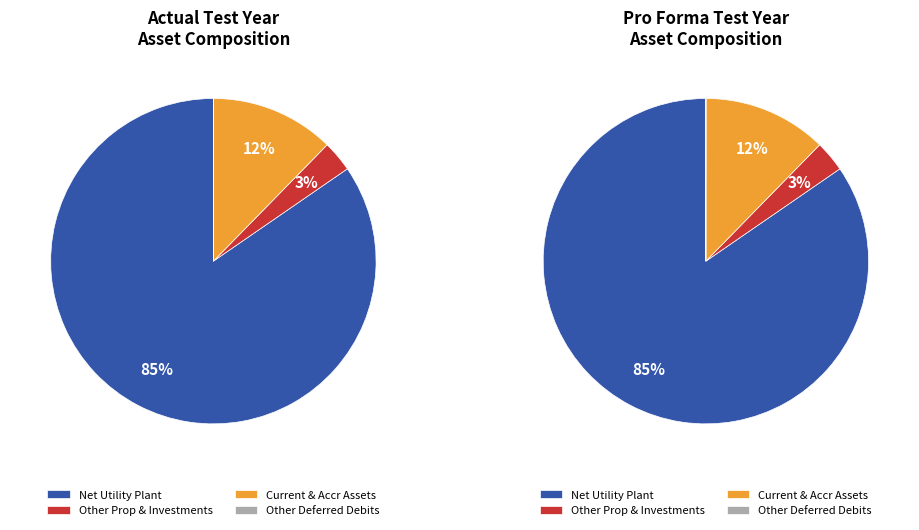

What portion of the pie excludes Total Other Prop & Investments?

96.9%